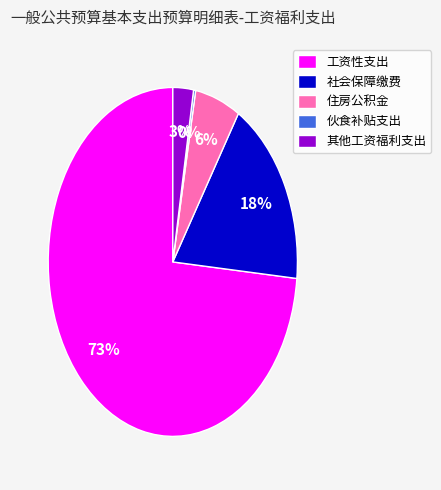

To the nearest percent, what is the combined percentage of 社会保障缴费 and 工资性支出?

91%